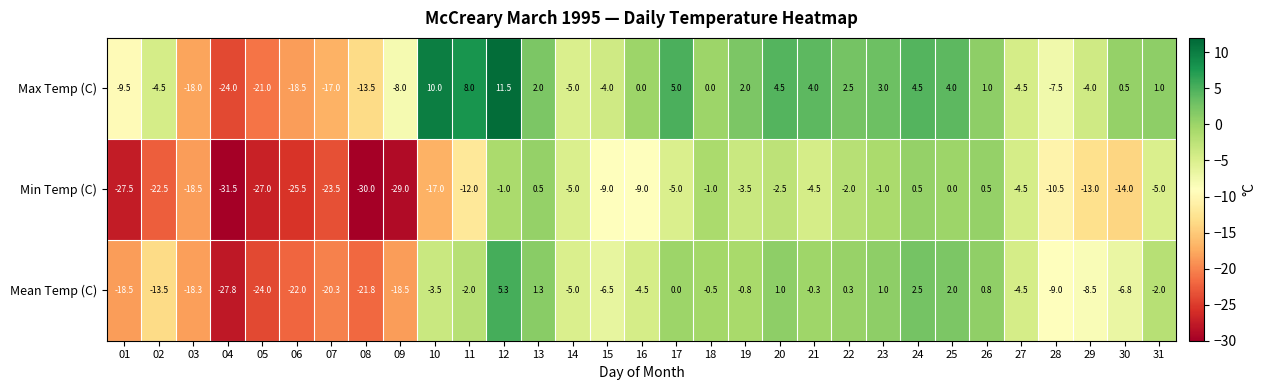

Between 14 and 15, which series saw the biggest shift?

Min Temp (C)